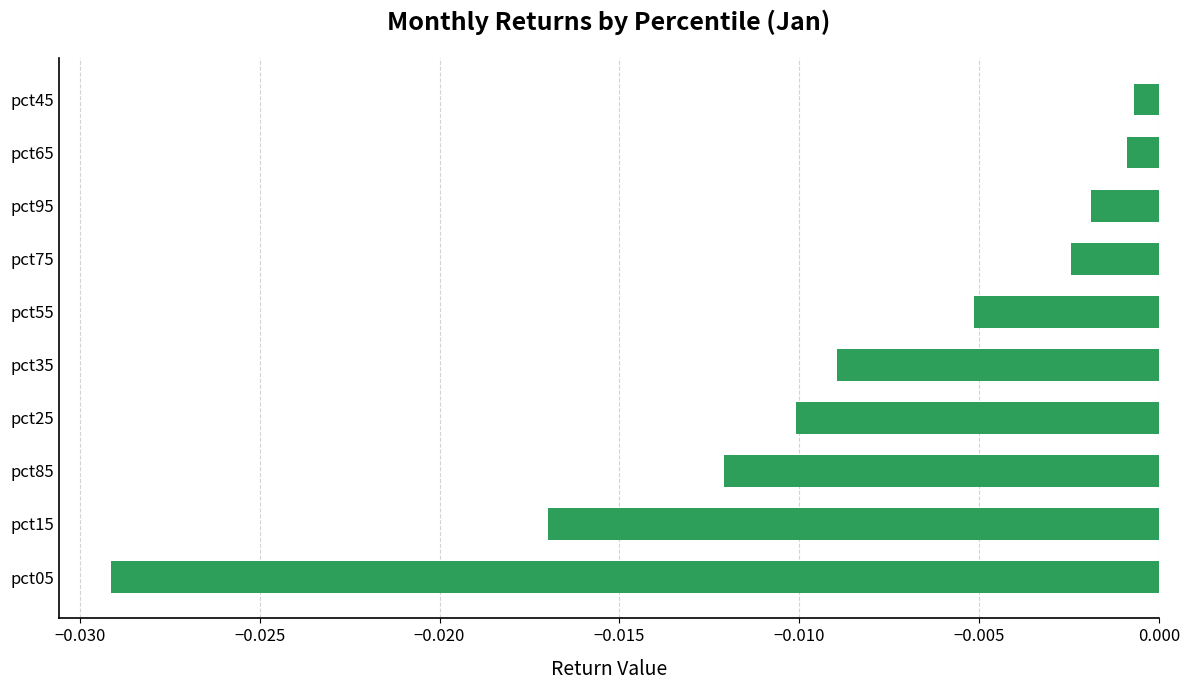

Between pct95 and pct65, which is larger?

pct65